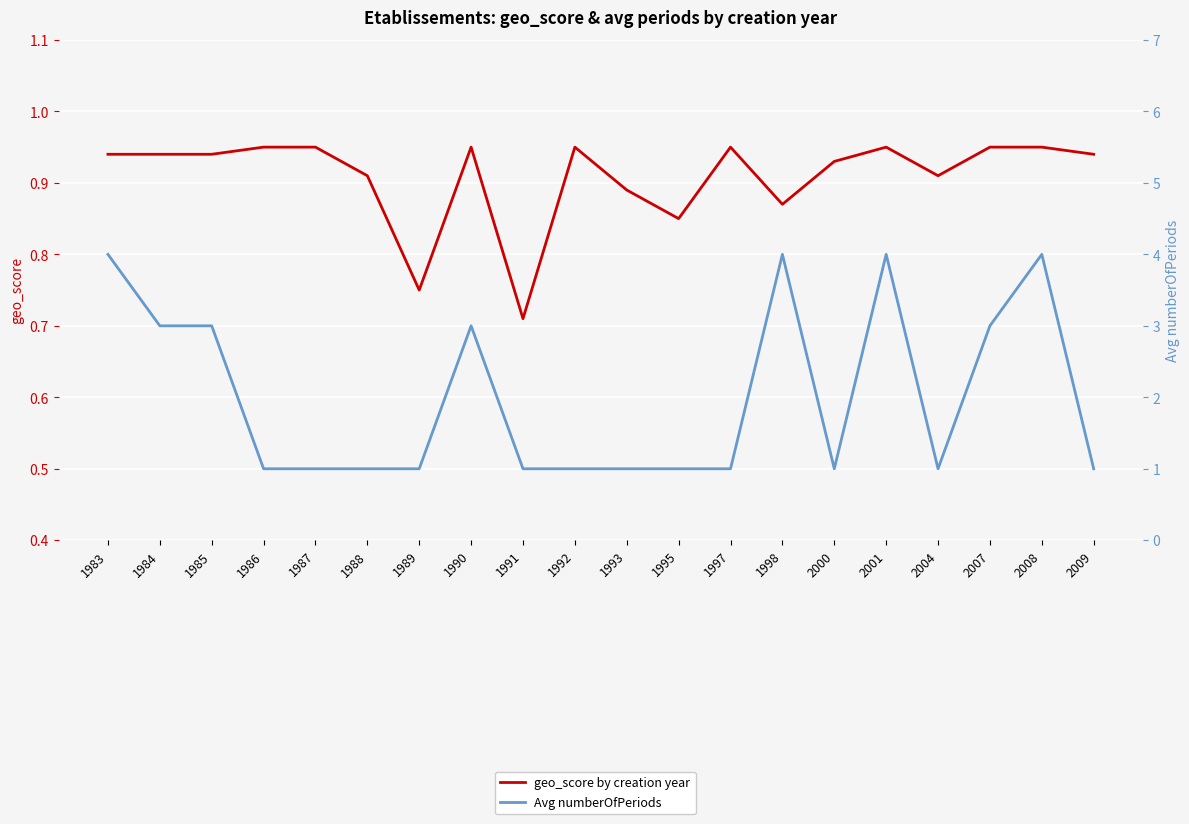

What is the difference between the maximum and second lowest values in the geo_score by creation year series?

0.2